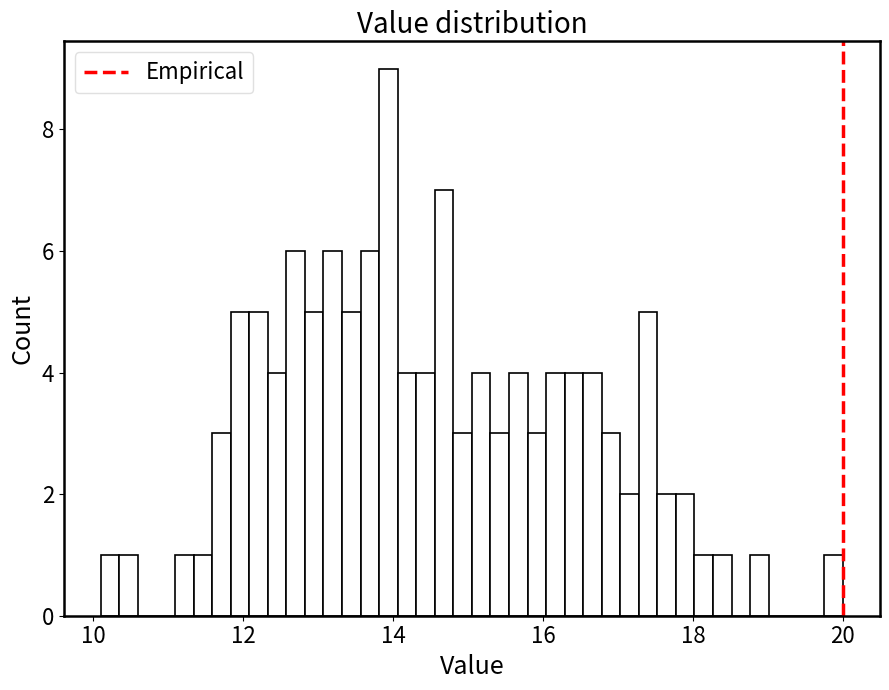

Read against the x-axis, roughly where is the centre of the tallest bar?

14.0